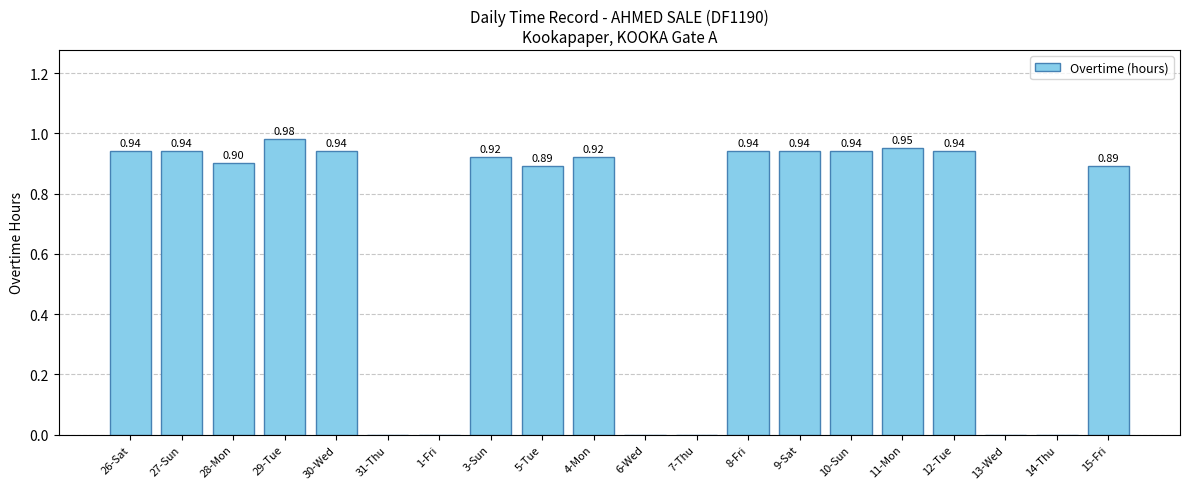

What is the sum of all values?

13.0